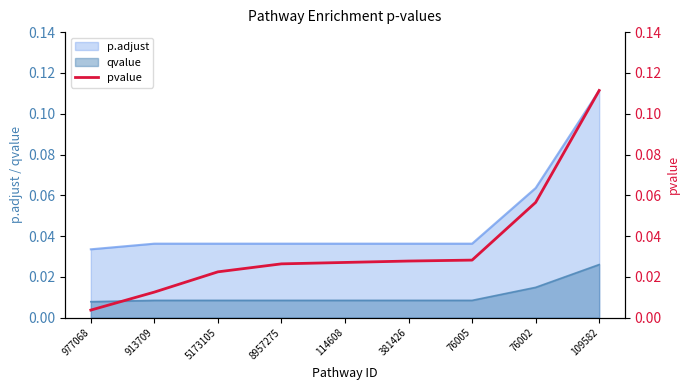

Reading left to right, extract all data points from this chart.

977068=0.0	913709=0.0	5173105=0.0	8957275=0.0	114608=0.0	381426=0.0	76005=0.0	76002=0.1	109582=0.1